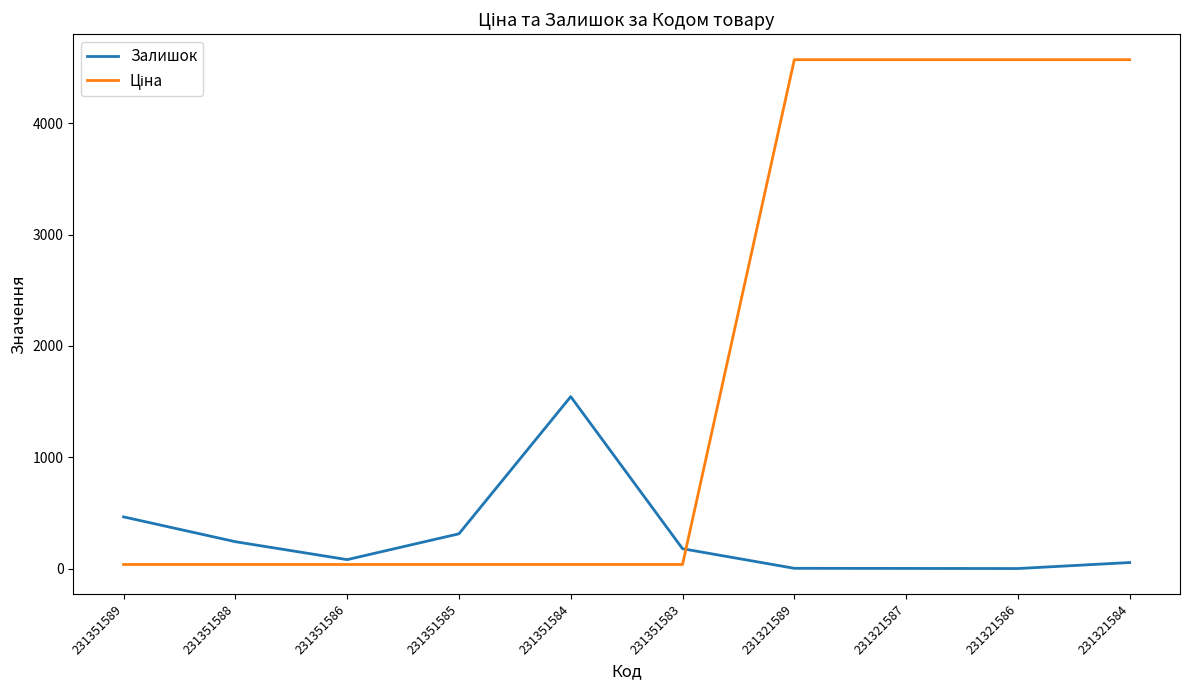

At how many categories does at least one series exceed 1987?

4